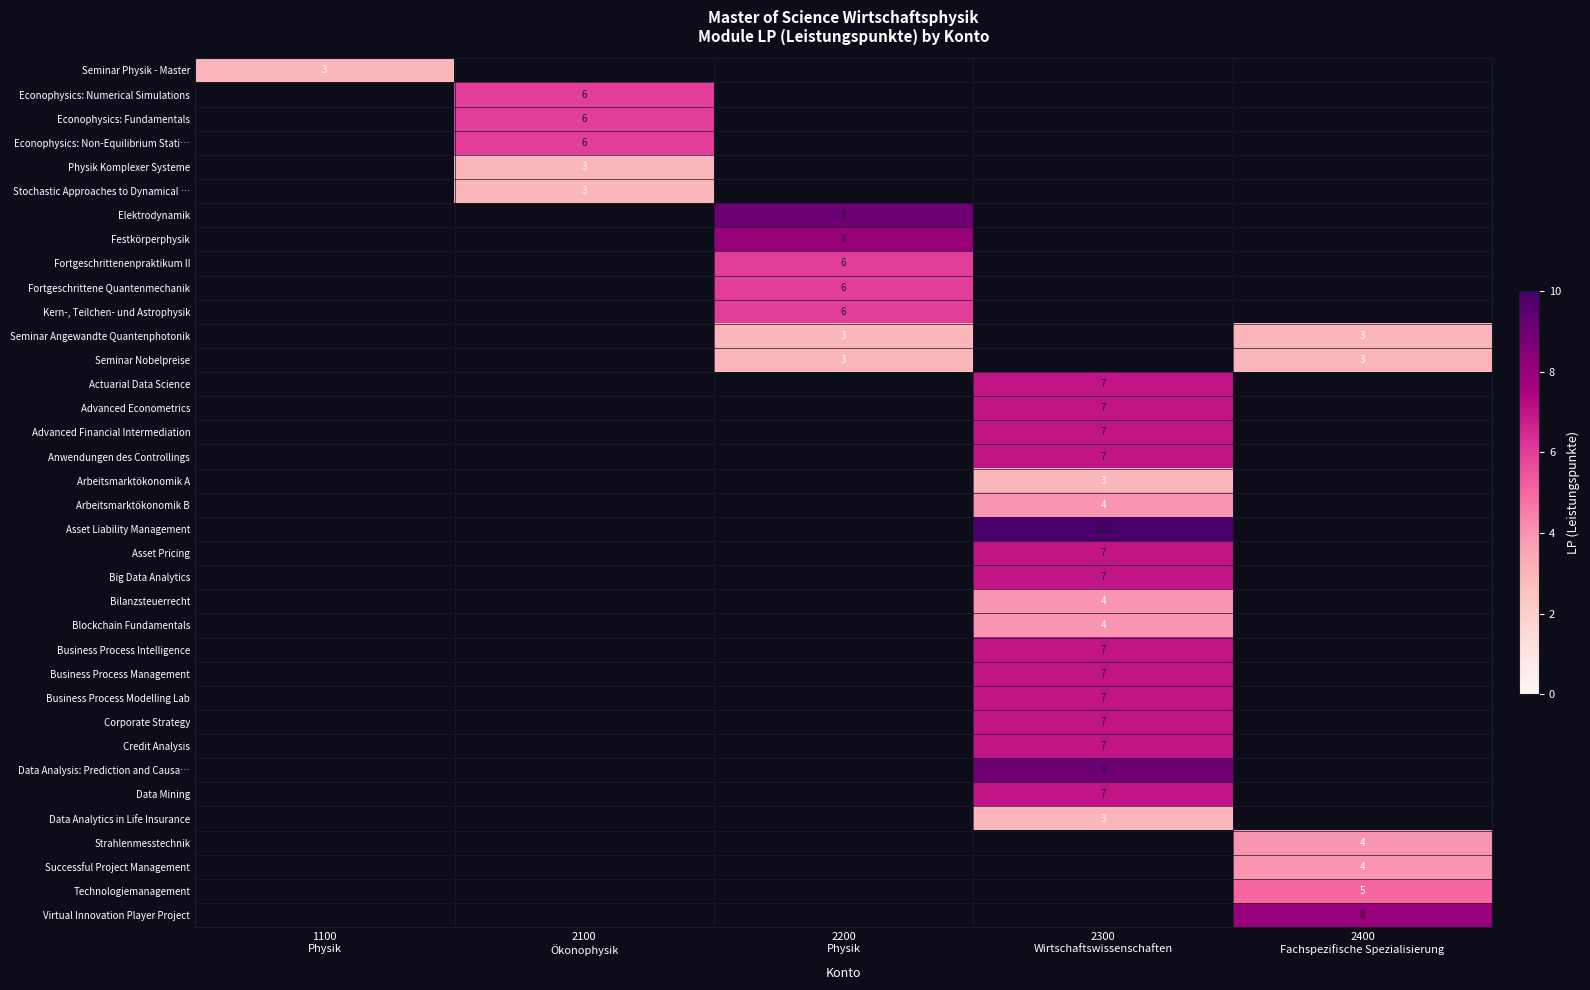

Between 1100
Physik and 2200
Physik, which is larger?

2200
Physik